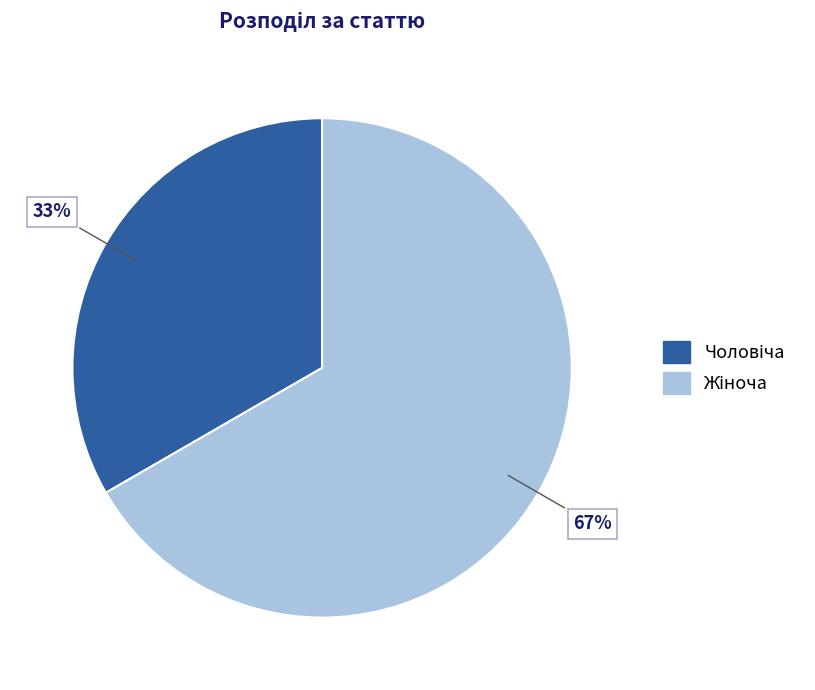

Does any single category account for the majority?

Yes